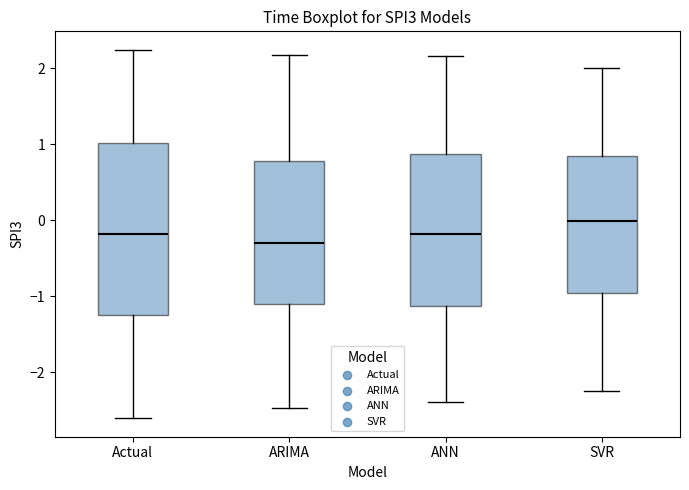

Which box is the tallest, from its lower edge to its upper edge?

Actual